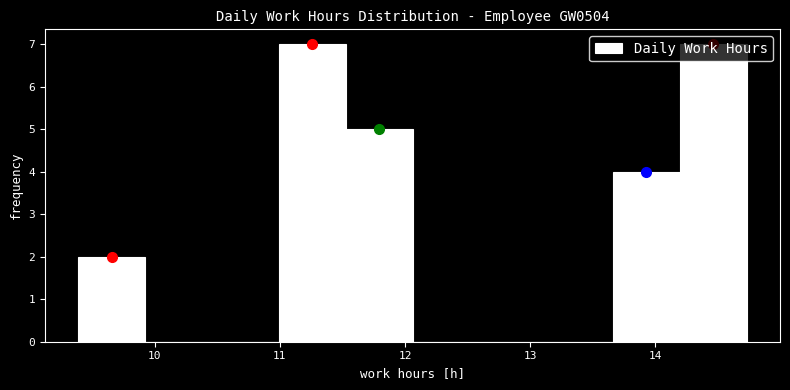

Reading left to right, transcribe this chart: for each bar, give the range it covers on the x-axis and its height. Neither the bar edges nor the heights are printed on the chart, so give them approximately, as read against the axes.

9.4 to 9.9: 2
9.9 to 10.5: 0
10.5 to 11.0: 0
11.0 to 11.5: 7
11.5 to 12.1: 5
12.1 to 12.6: 0
12.6 to 13.1: 0
13.1 to 13.7: 0
13.7 to 14.2: 4
14.2 to 14.7: 7